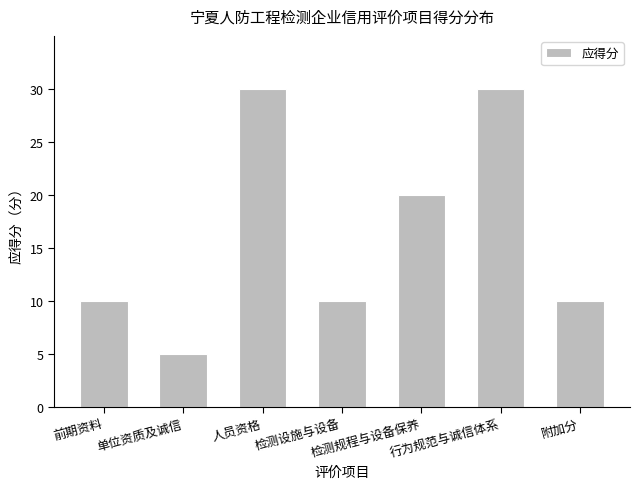

What is the minimum value shown in the chart?

5